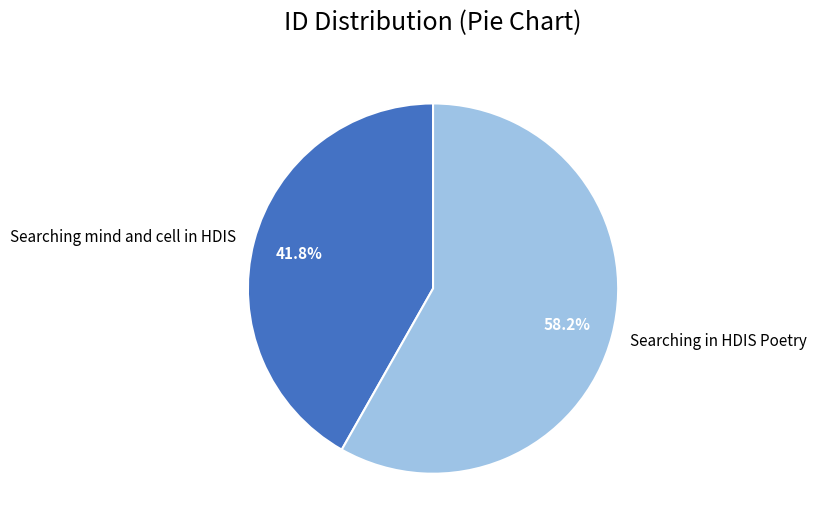

Is it true that Searching in HDIS Poetry is 58% of the pie?

True